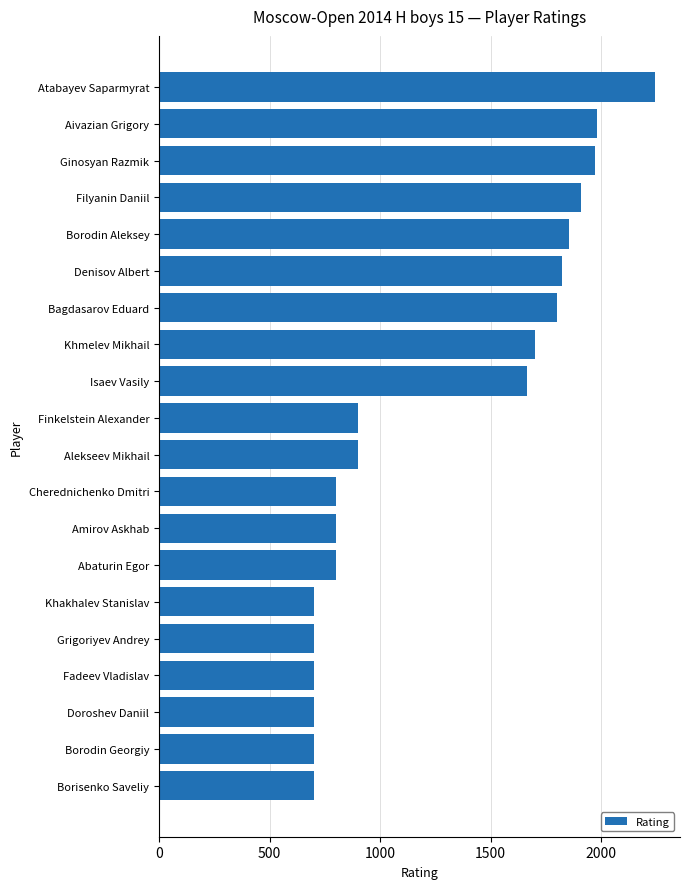

Is it true that the value at Grigoriyev Andrey is 954?

False